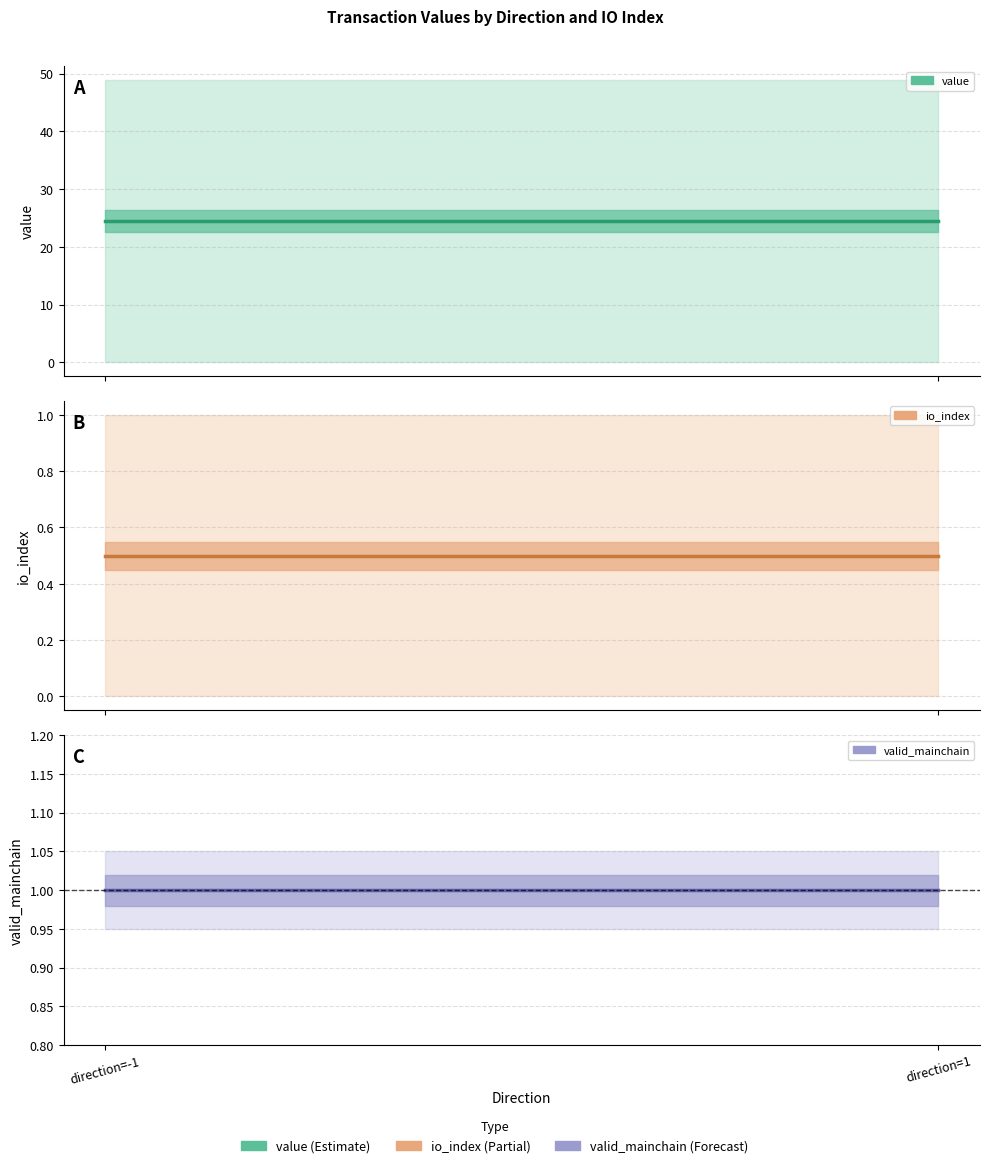

What position from the left is direction=1?

2